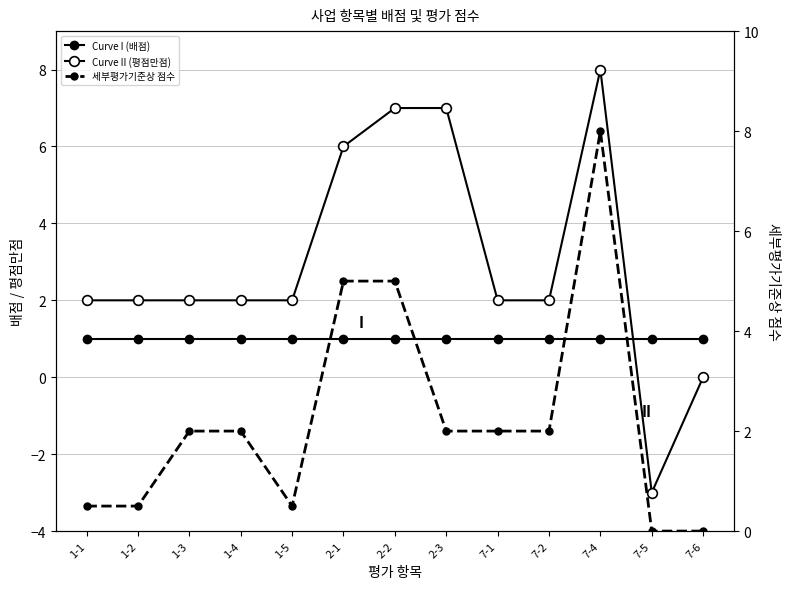

How many series are shown in this chart?

3